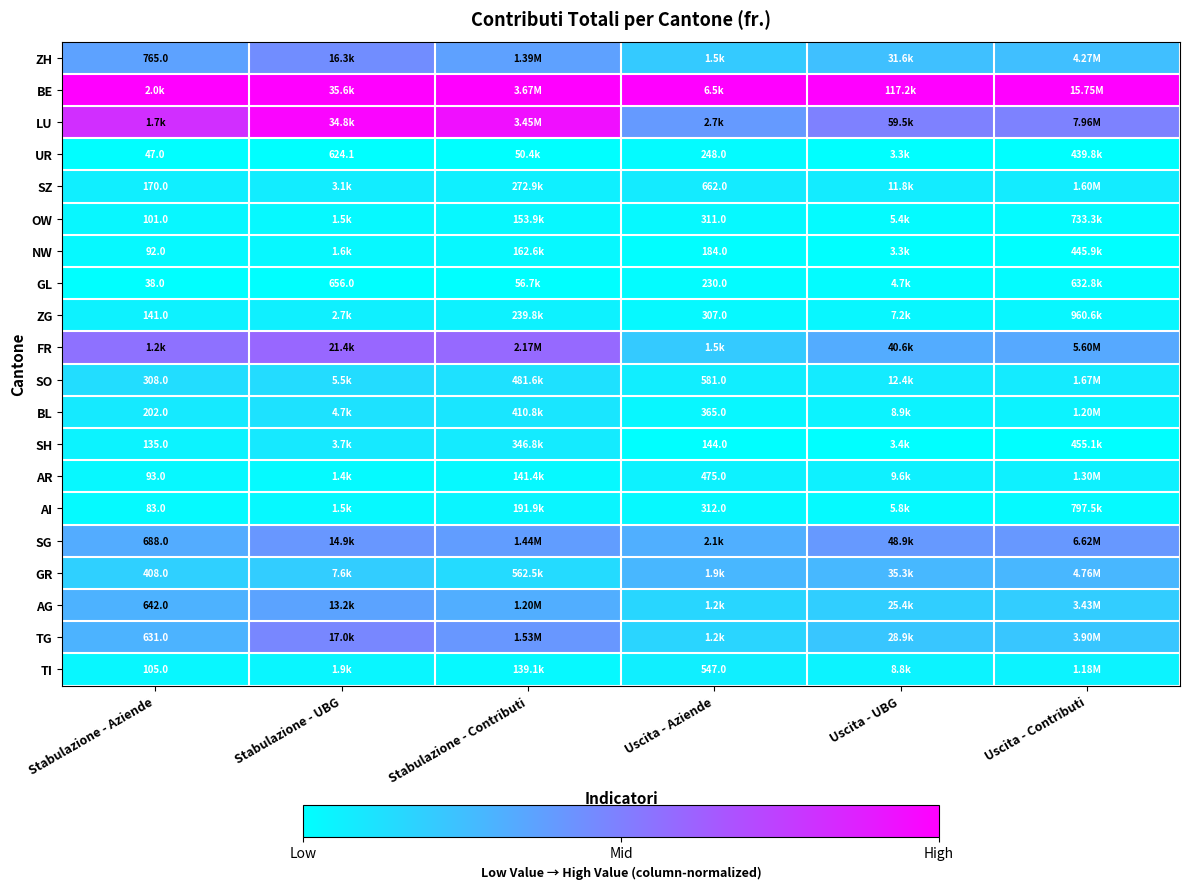

How many data points does each series have?

6